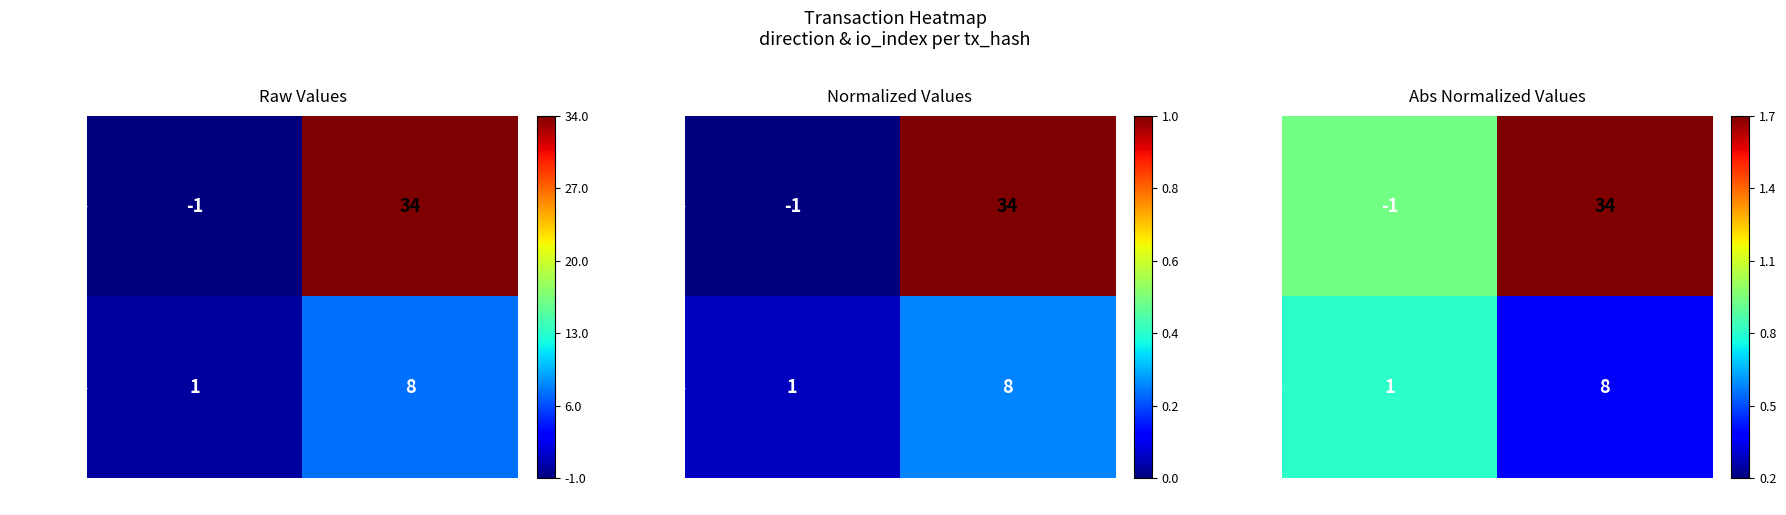

Is it true that 4bc645dd... equals 1.0 at direction?

False